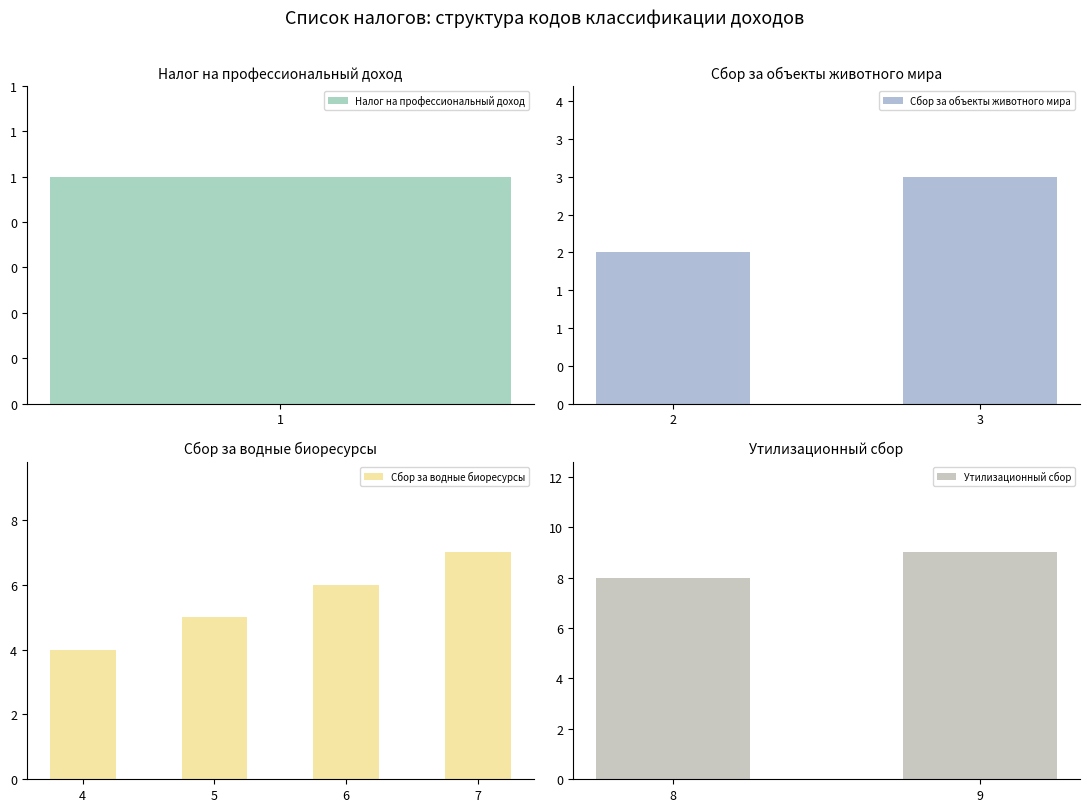

How many bars are there in total?

9